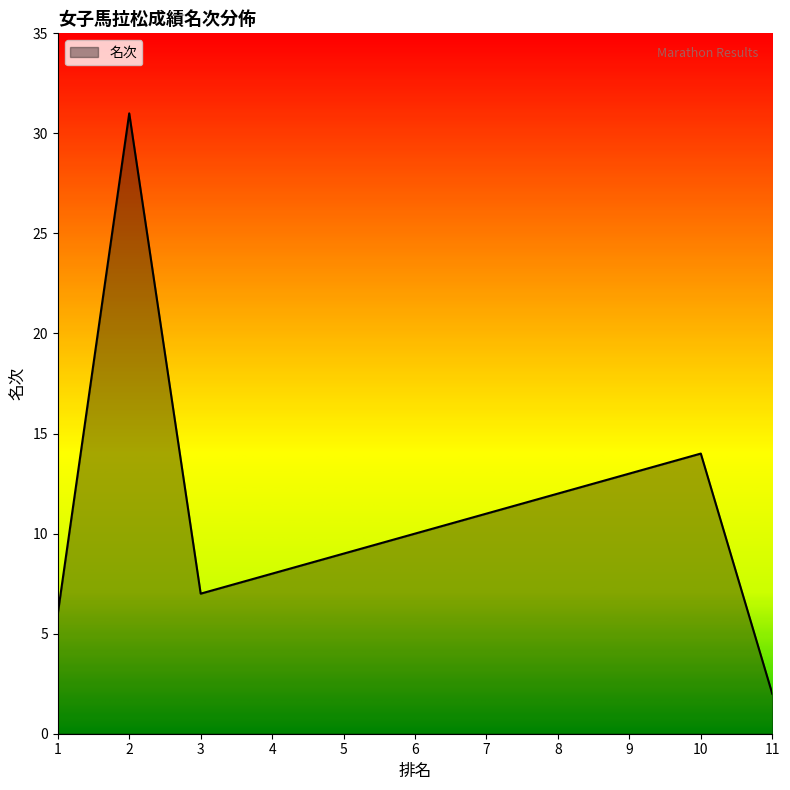

The chart shows a value of 15 at 7. True or false?

False